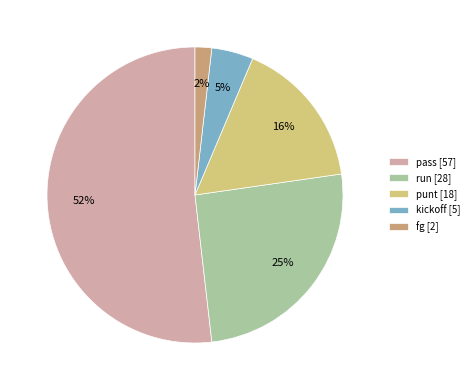

Which slice represents more than half of the pie?

pass